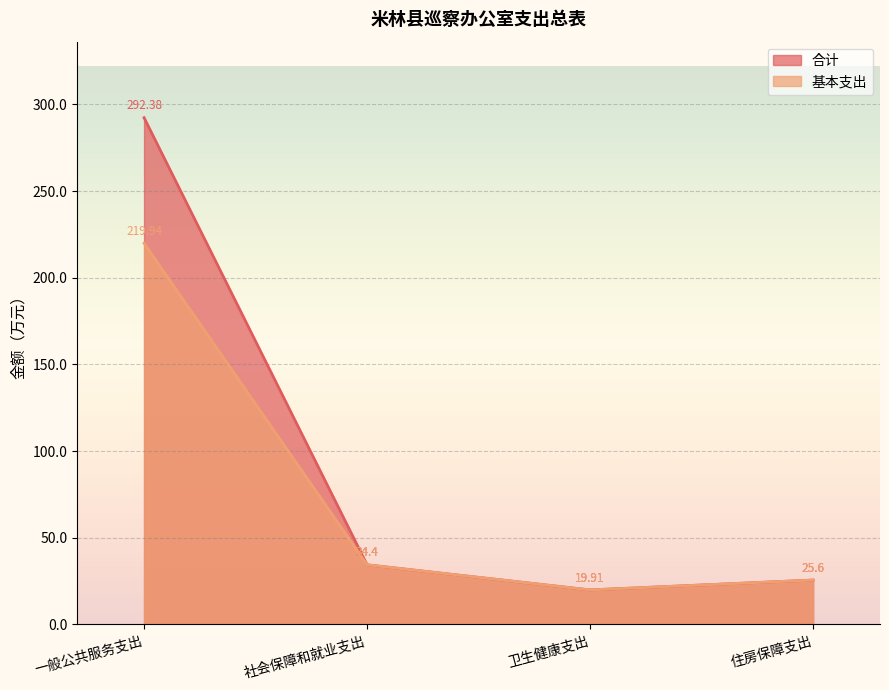

What value does the 基本支出 series have at 住房保障支出?

25.6